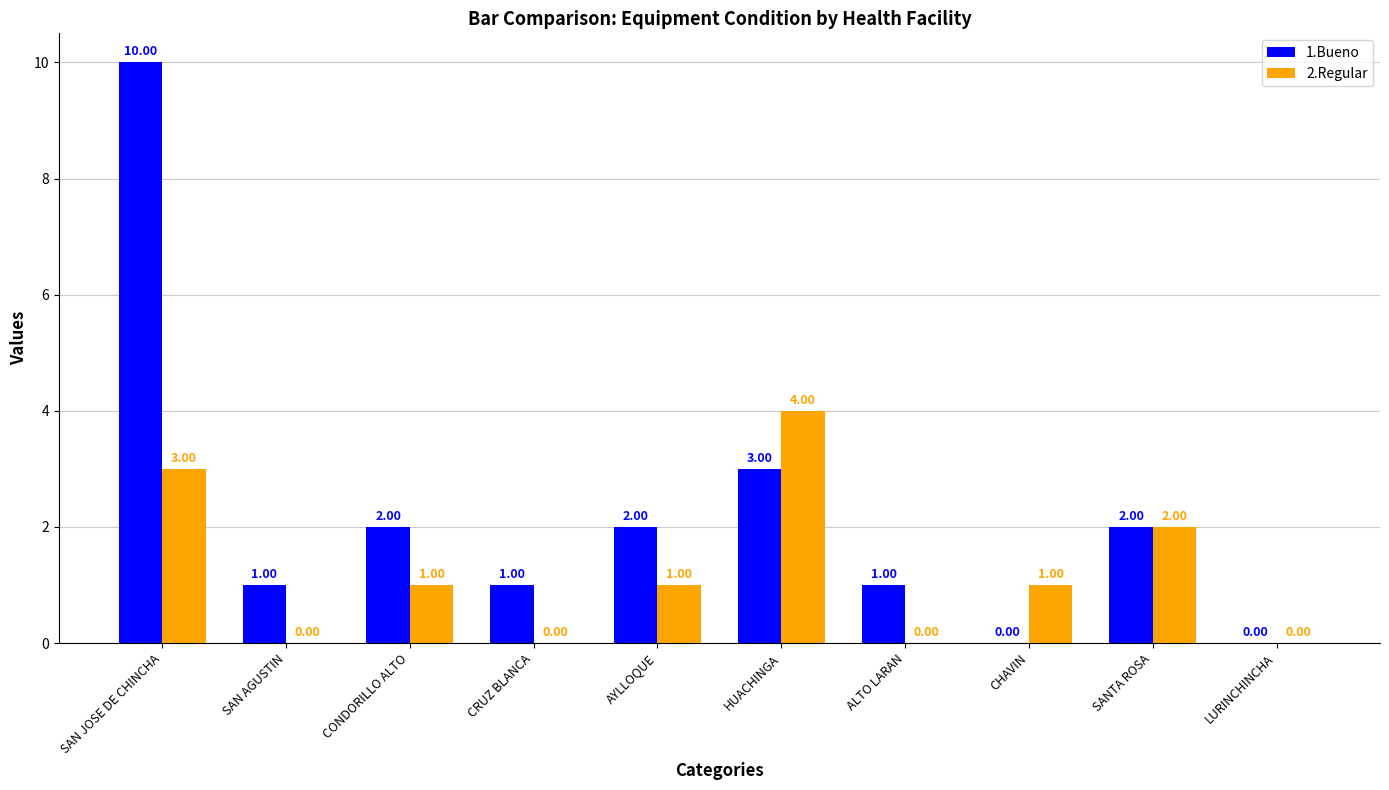

Reading right to left, transcribe all the data shown in this chart.

1.Bueno: 0	2	0	1	3	2	1	2	1	10
2.Regular: 0	2	1	0	4	1	0	1	0	3